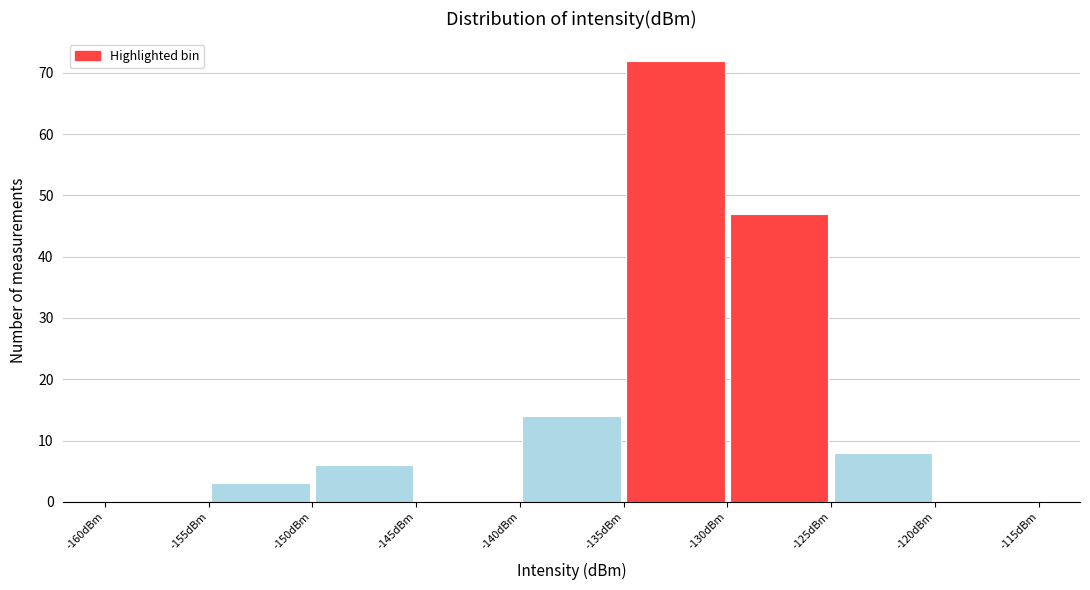

Reading left to right, transcribe this chart: for each bar, give the range it covers on the x-axis and its height. The values are not printed on the chart, so give them approximately, as read against the axis.

-160 to -155: 0
-155 to -150: 3
-150 to -145: 6
-145 to -140: 0
-140 to -135: 14
-135 to -130: 72
-130 to -125: 47
-125 to -120: 8
-120 to -115: 0